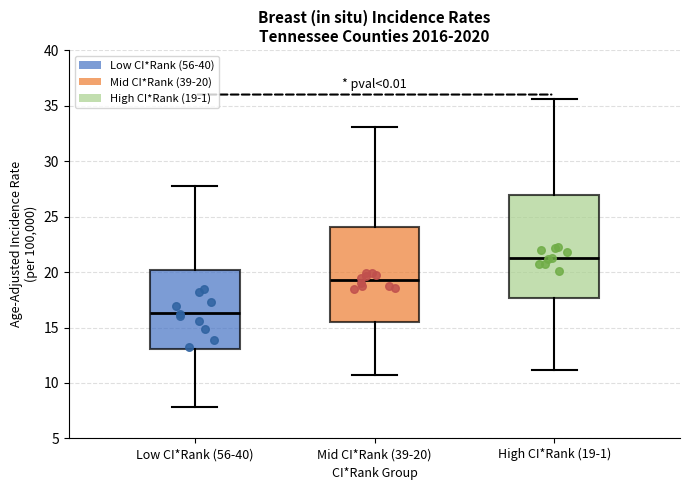

Reading left to right, transcribe this box plot: for each box, give where its median line is, the range the box spans, and where its two whiskers end, as read against the y-axis. The values are not printed on the chart, so give them approximately, as read against the axis.

Low CI*Rank (56-40): median 16.5, box 13.0 to 20.0, whiskers 8.0 to 28.0
Mid CI*Rank (39-20): median 19.5, box 15.5 to 24.0, whiskers 10.5 to 33.0
High CI*Rank (19-1): median 21.5, box 17.5 to 27.0, whiskers 11.0 to 35.5